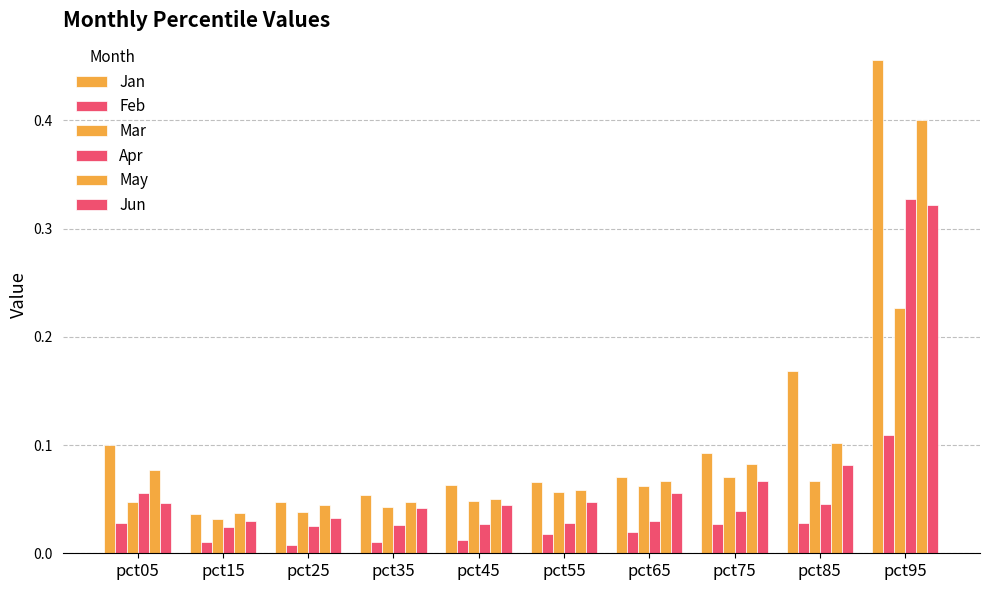

Rank the series by their maximum value, from highest to lowest.

Jan, May, Apr, Jun, Mar, Feb